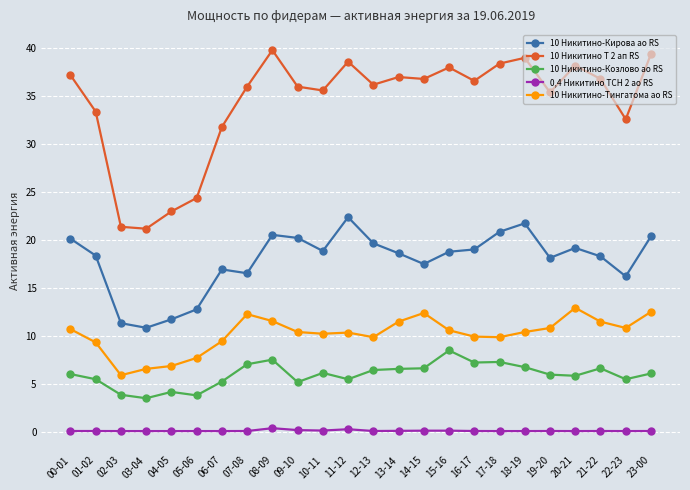

List the series in order of their peak value, lowest first.

0,4 Никитино ТСН 2 ао RS, 10 Никитино-Козлово ао RS, 10 Никитино-Тингатома ао RS, 10 Никитино-Кирова ао RS, 10 Никитино Т 2 ап RS